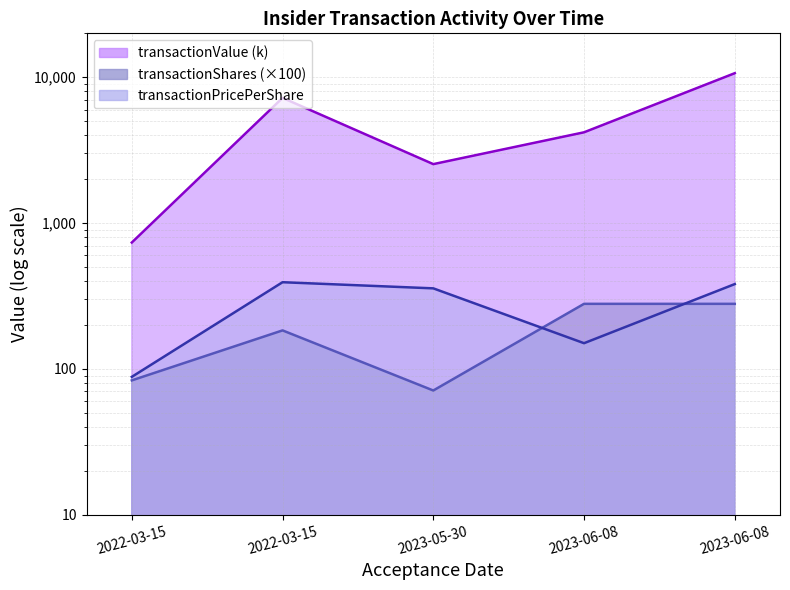

Which series has the largest range (max minus min)?

transactionValue